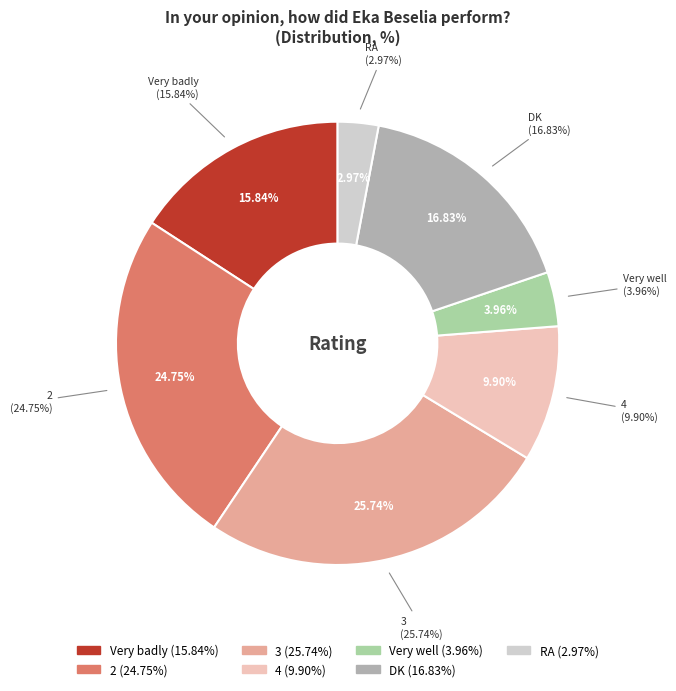

The Very well slice represents 4% of the pie. True or false?

True